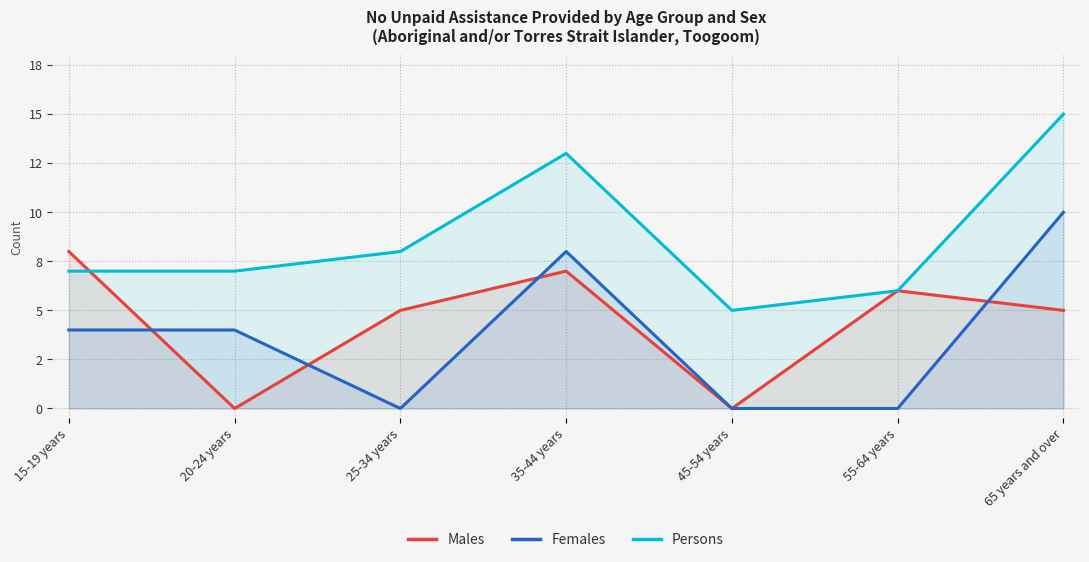

True or false: Females and Persons cross at least once.

False